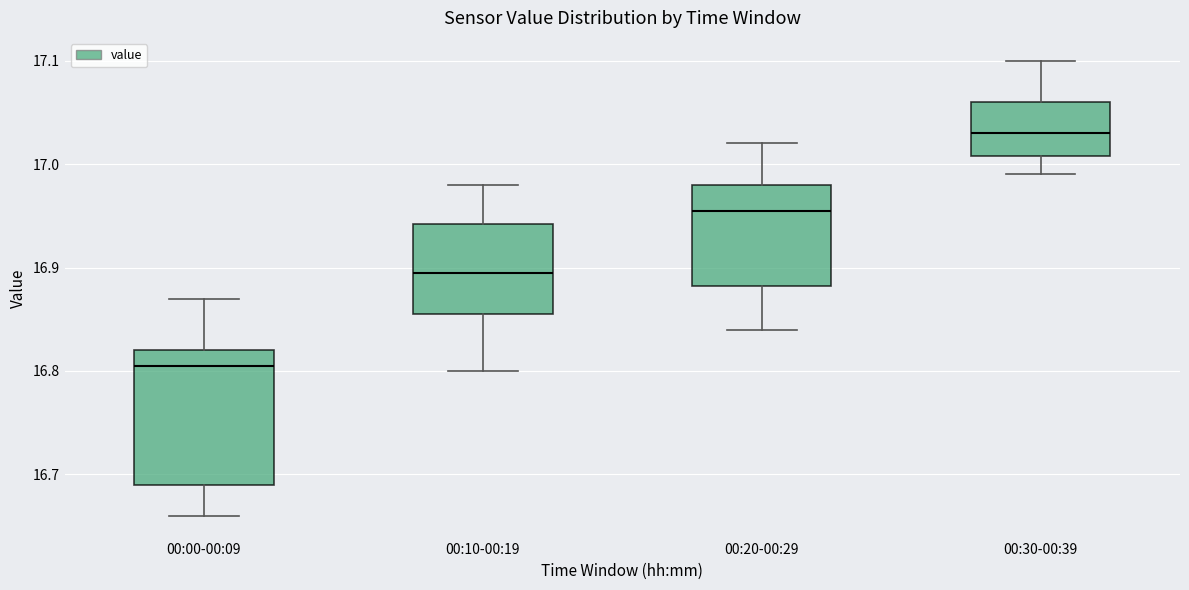

Which box's median line is the lowest?

00:00-00:09